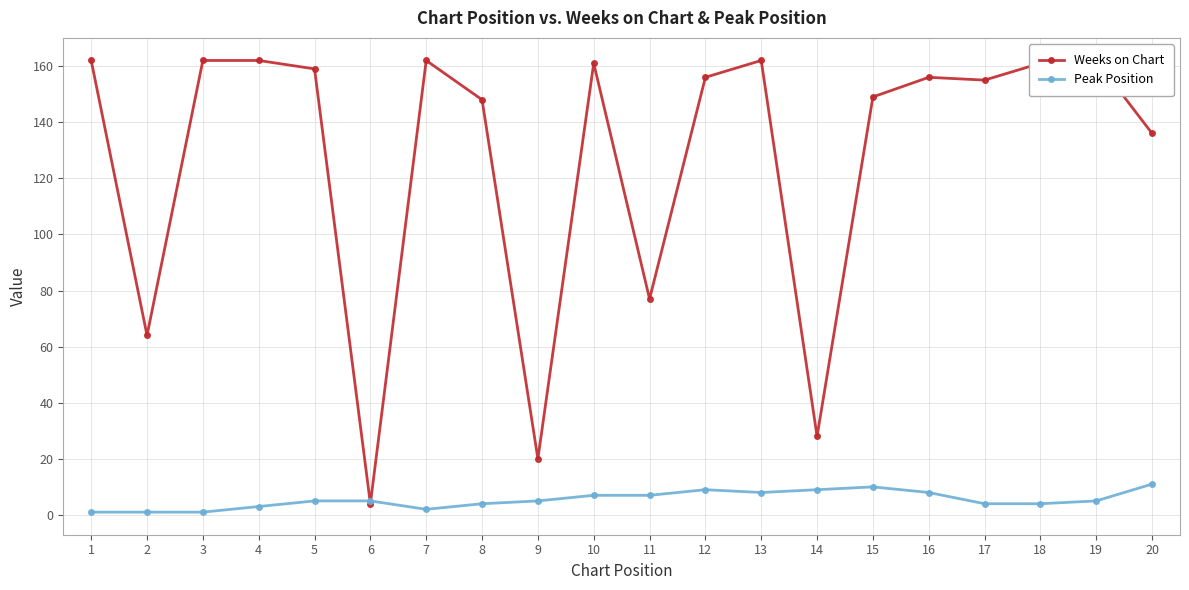

How many lines are shown in the chart?

2